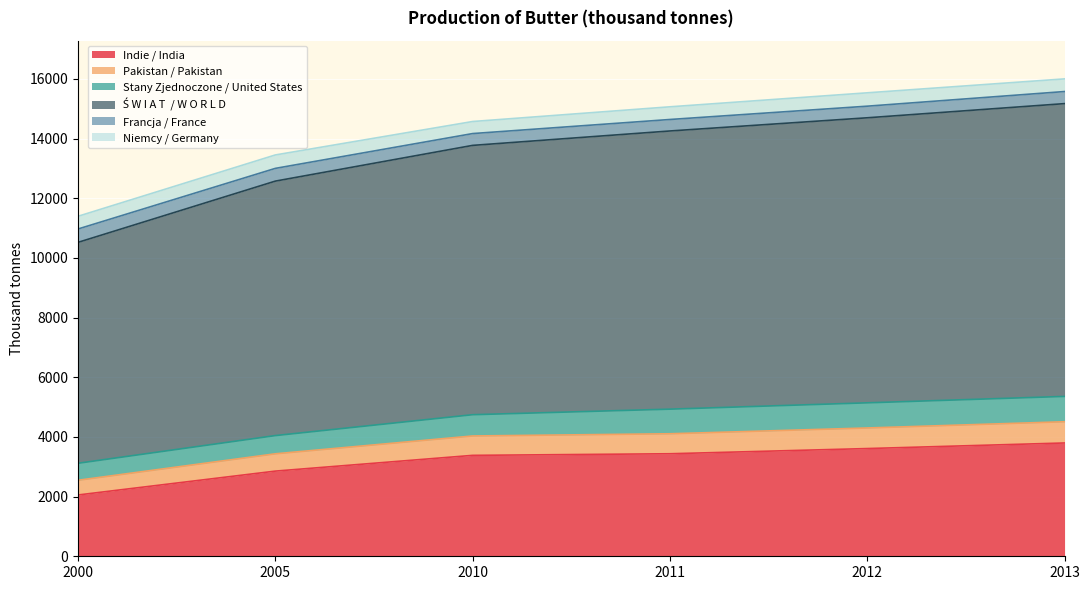

Which series has the largest range (max minus min)?

Ś W I A T  / W O R L D